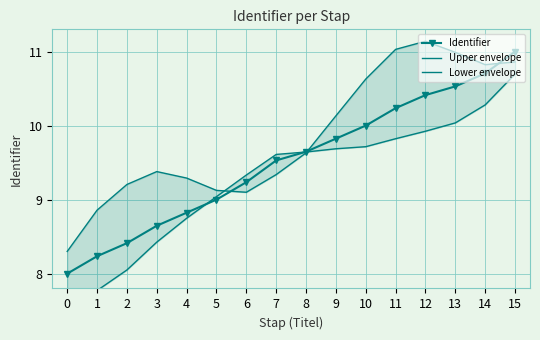

What is the value of the Lower envelope point at the 14th from the left?

10.0